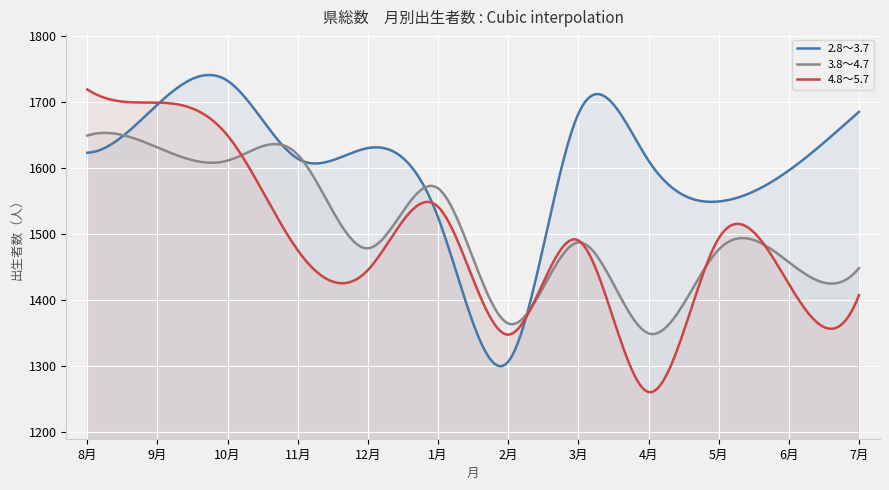

Where does the 2.8～3.7 series first go above 1623?

9月